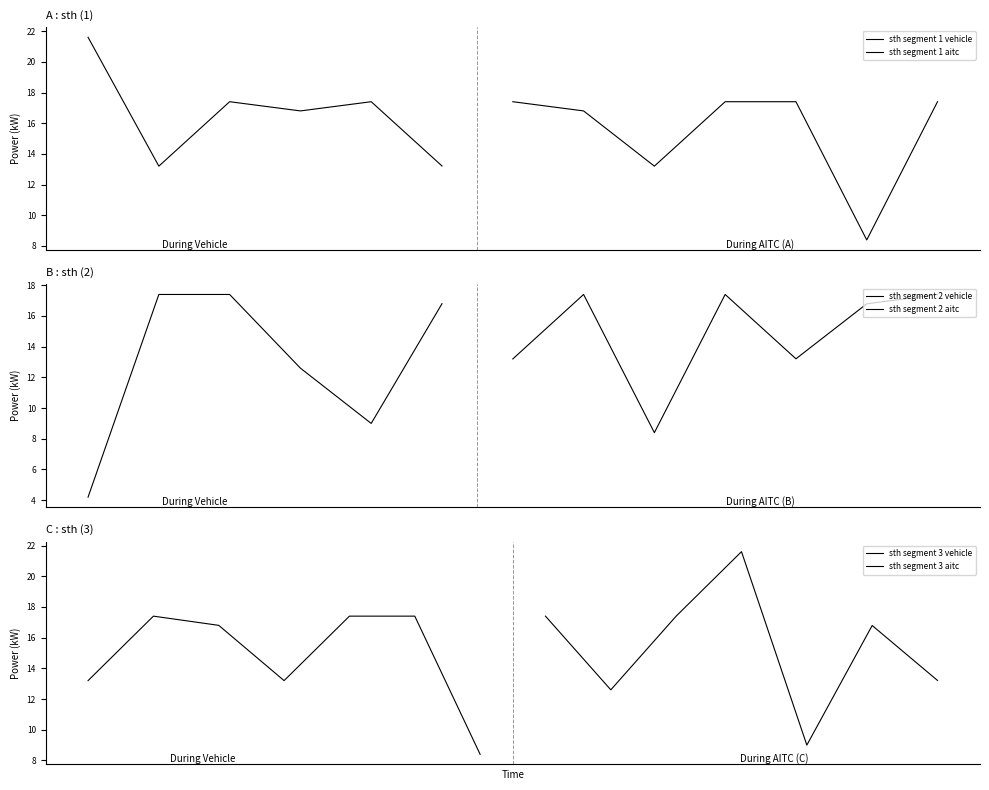

Reading left to right, what are all the values shown in this chart?

00:01=21.6	00:03=13.2	00:05=17.4	00:07=16.8	00:09=17.4	00:11=13.2	00:13=17.4	00:15=16.8	00:17=13.2	00:19=17.4	00:21=17.4	00:22=8.4	00:24=17.4	00:25=4.2	00:27=17.4	00:29=17.4	00:31=12.6	00:32=9.0	00:34=16.8	00:36=13.2	00:38=17.4	00:39=8.4	00:41=17.4	00:43=13.2	00:45=16.8	00:47=17.4	00:49=13.2	00:51=17.4	00:53=16.8	00:55=13.2	00:57=17.4	00:59=17.4	01:00=8.4	01:02=17.4	01:04=12.6	01:06=17.4	01:08=21.6	01:09=9.0	01:11=16.8	01:13=13.2